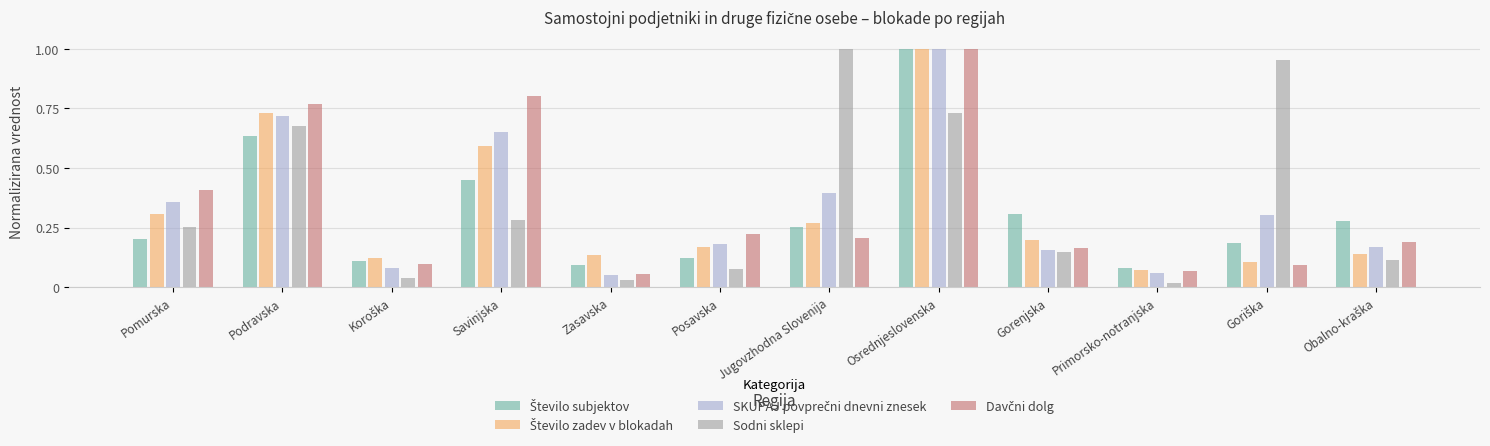

What is the difference between the second highest and second lowest values in the Sodni sklepi series?

0.9